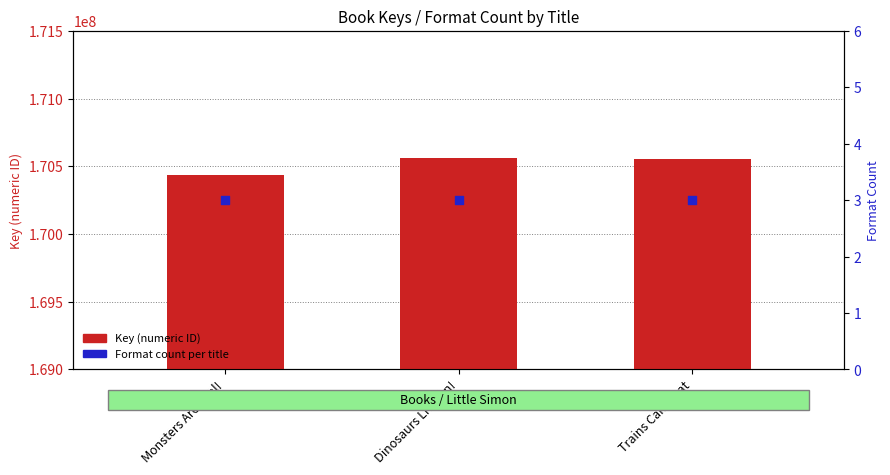

At which category is the sum across all series the highest?

Dinosaurs Live On!